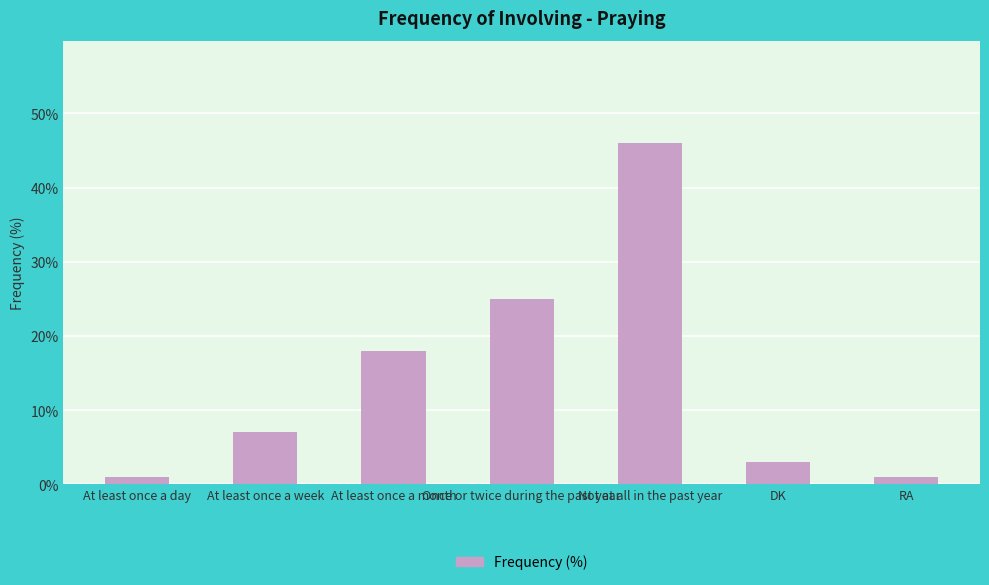

What is the greatest value displayed?

46